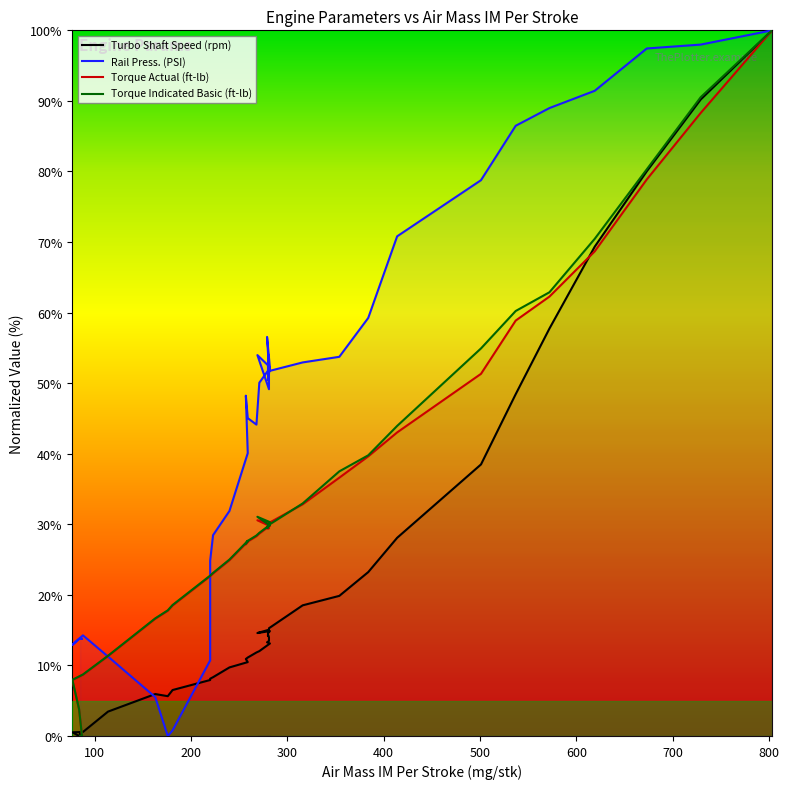

What is the label of the 24th point from the right?

268